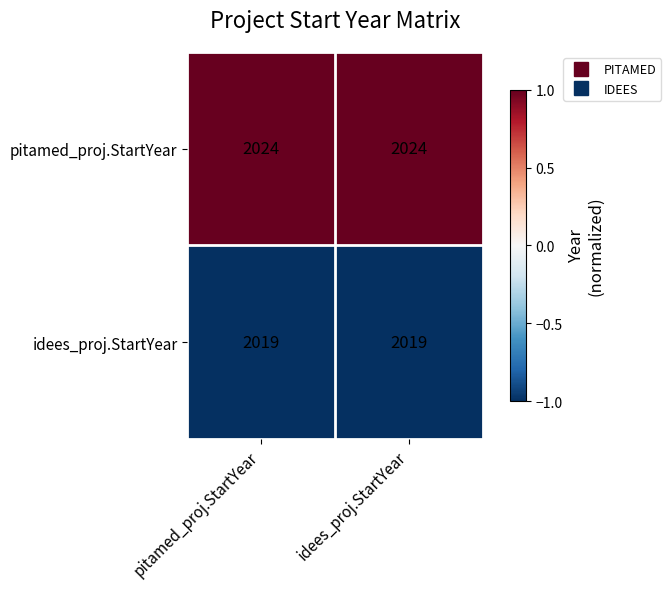

What is the maximum value shown in the chart?

2024